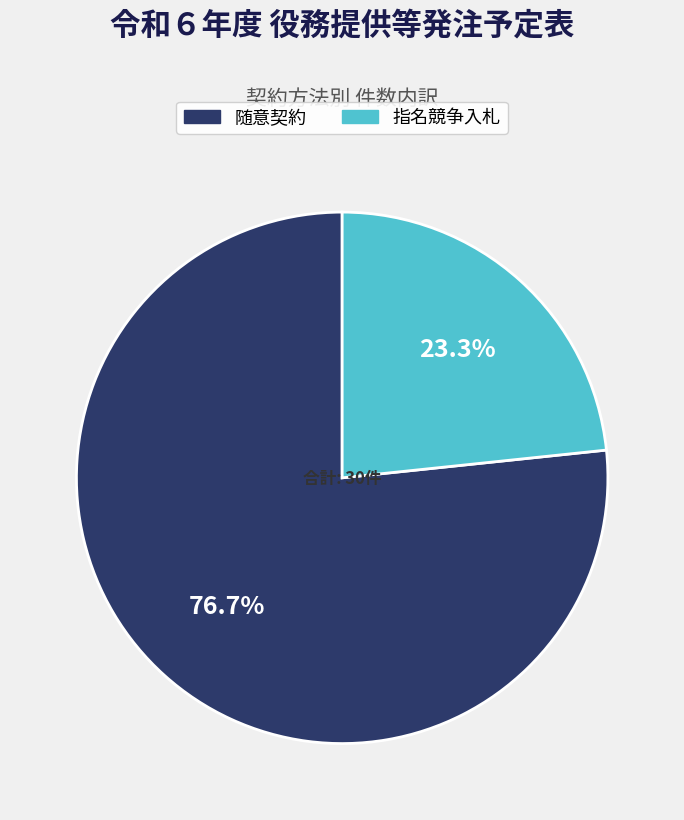

What is the smallest slice in the pie chart?

指名競争入札